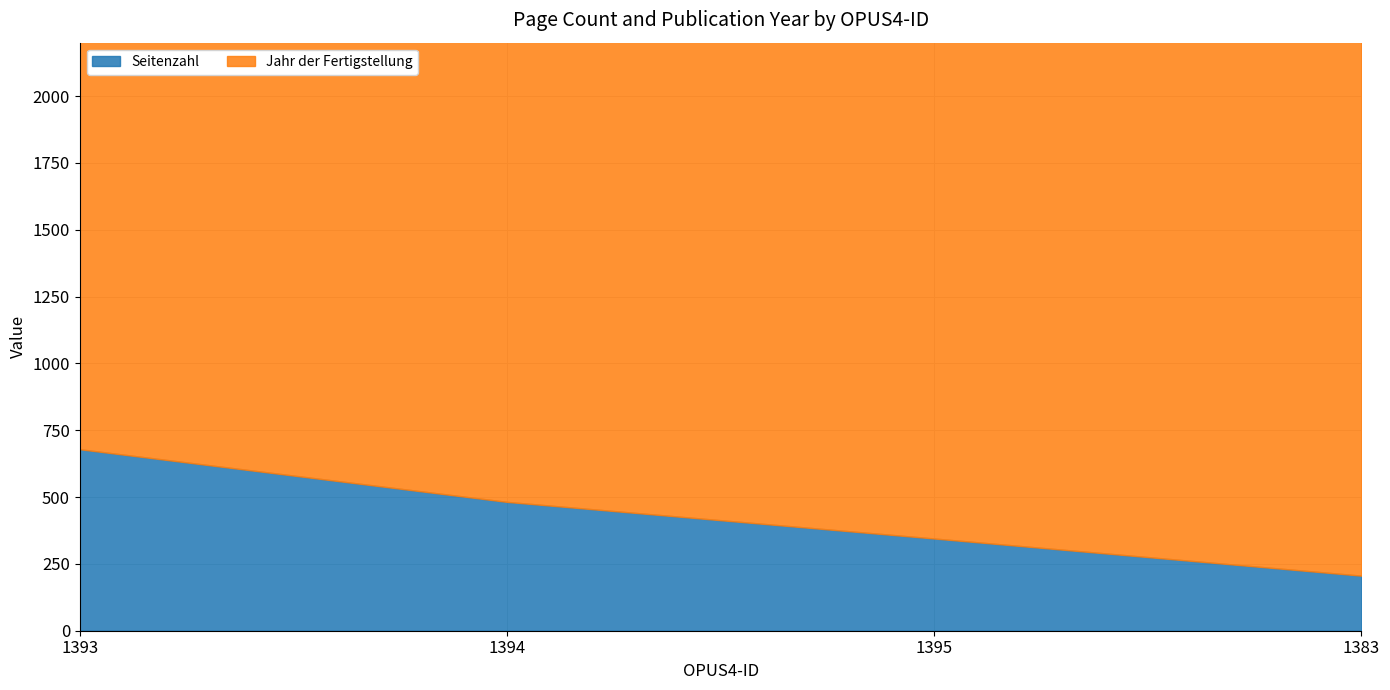

True or false: Seitenzahl and Jahr der Fertigstellung cross at least once.

False